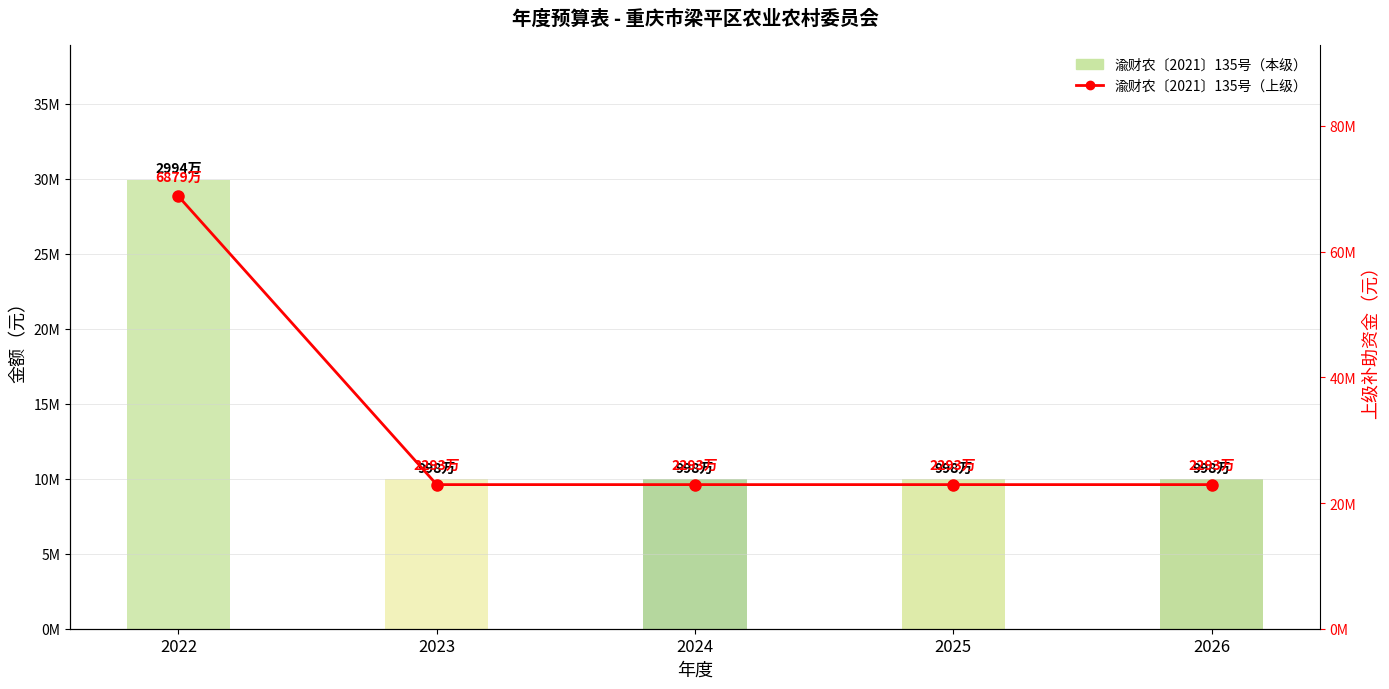

Reading left to right, transcribe all the data shown in this chart.

渝财农〔2021〕135号（本级）: 2022=29940000	2023=9980000	2024=9980000	2025=9980000	2026=9980000
渝财农〔2021〕135号（上级）: 2022=68790000	2023=22930000	2024=22930000	2025=22930000	2026=22930000